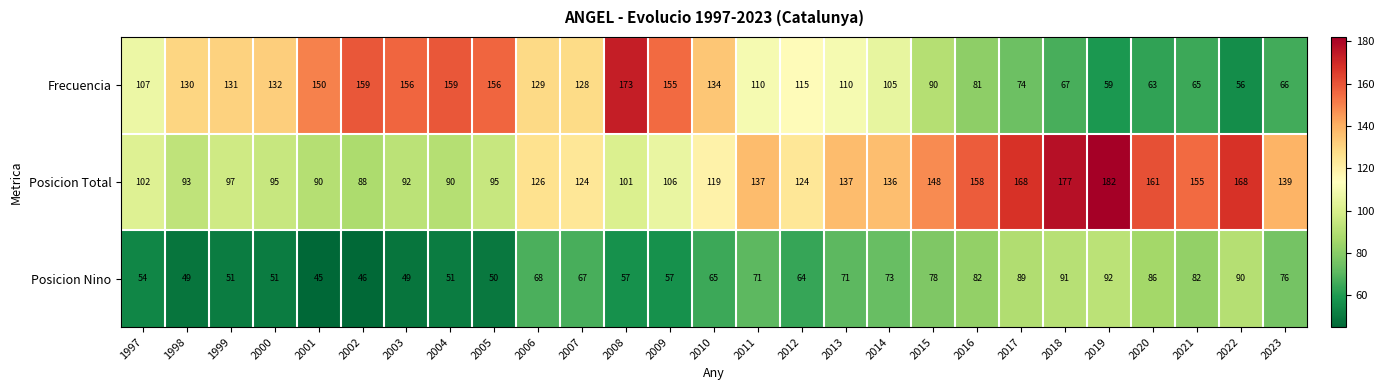

What is the spread (max minus min) of values at 2019?

123